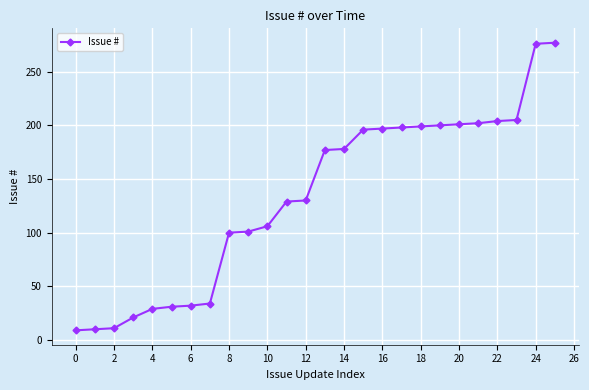

What is the minimum value shown in the chart?

9